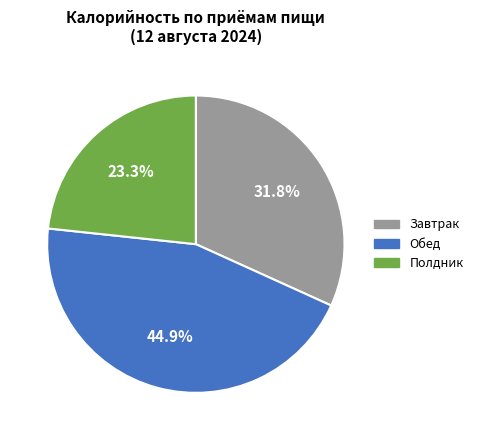

Combined, what portion of the pie is Завтрак and Полдник?

55.1%